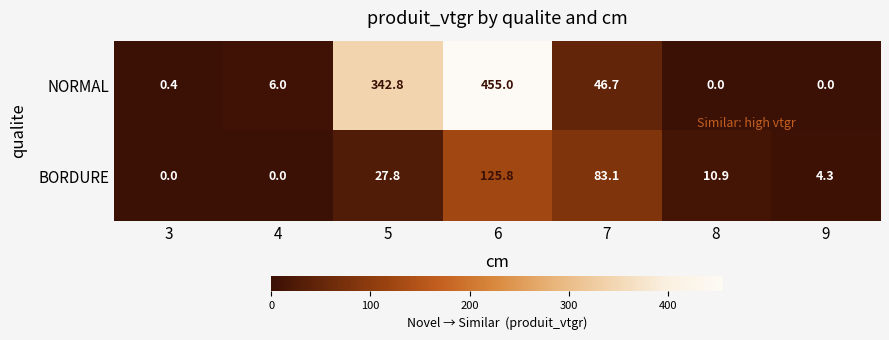

Rank the series by their average value, from lowest to highest.

BORDURE, NORMAL